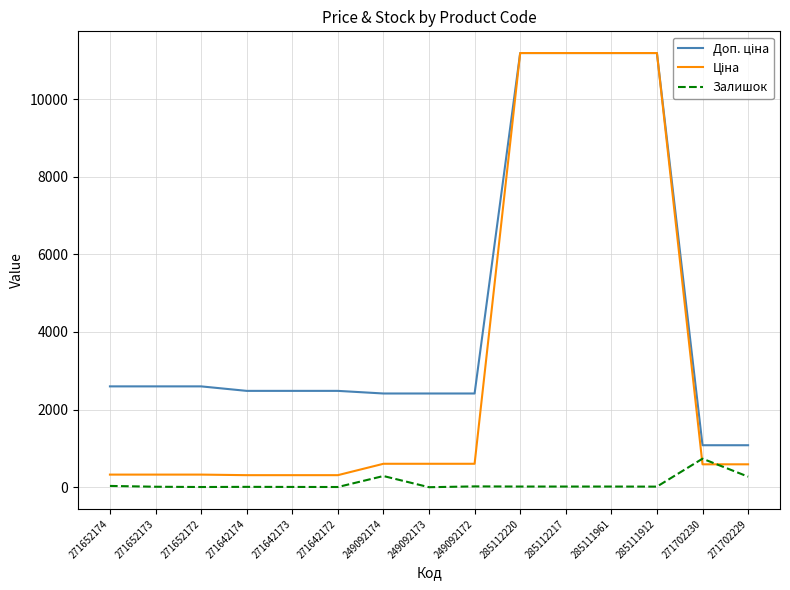

What is the total value across all series at 249092174?

3306.6